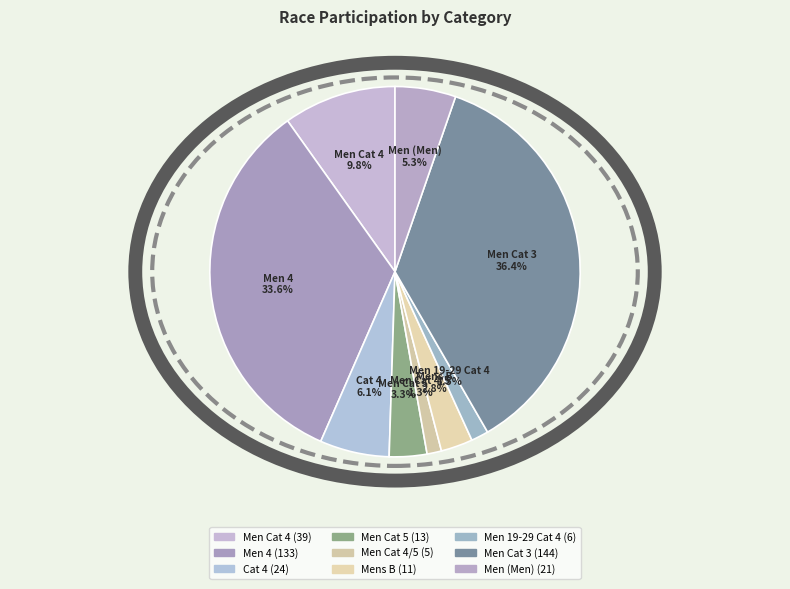

Does Men Cat 3 represent more than half of the total?

No